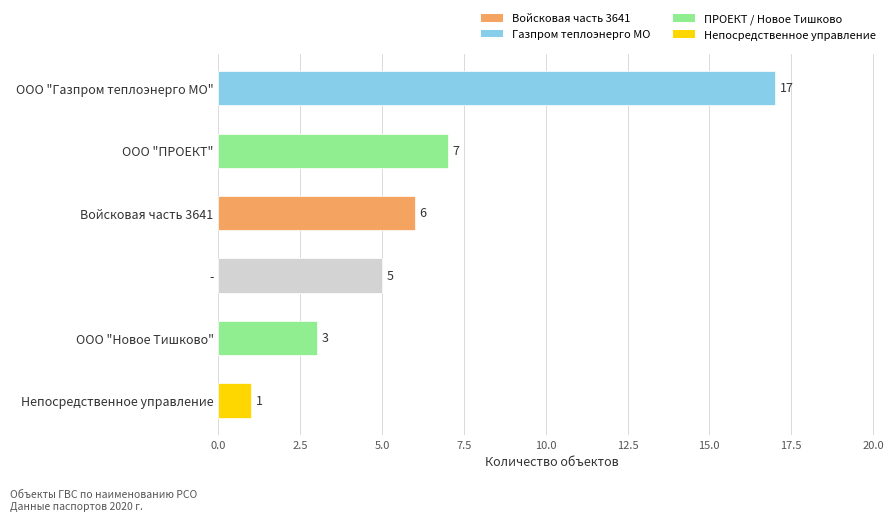

Reading bottom to top, what are all the values shown in this chart?

1	3	5	6	7	17